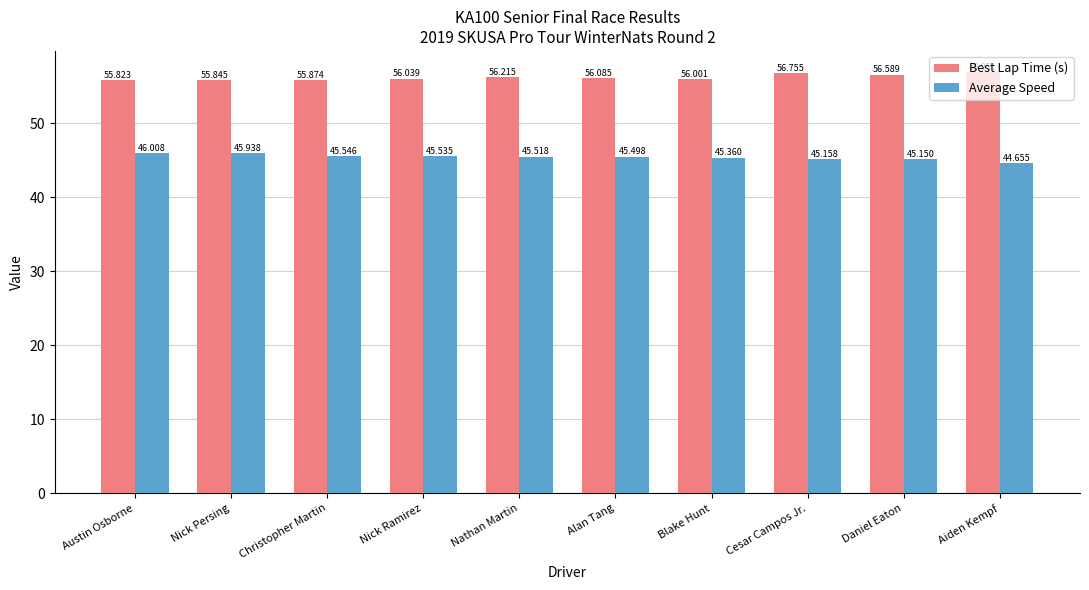

What is the value of the Best Lap Time (s) bar at the 3rd from the left?

55.9